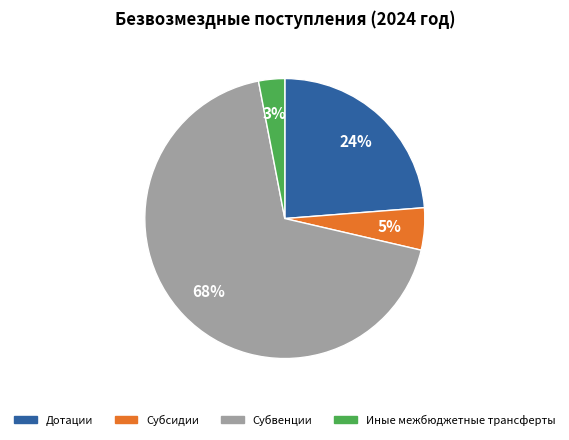

To the nearest percent, what percentage of the pie is Иные межбюджетные трансферты?

3%